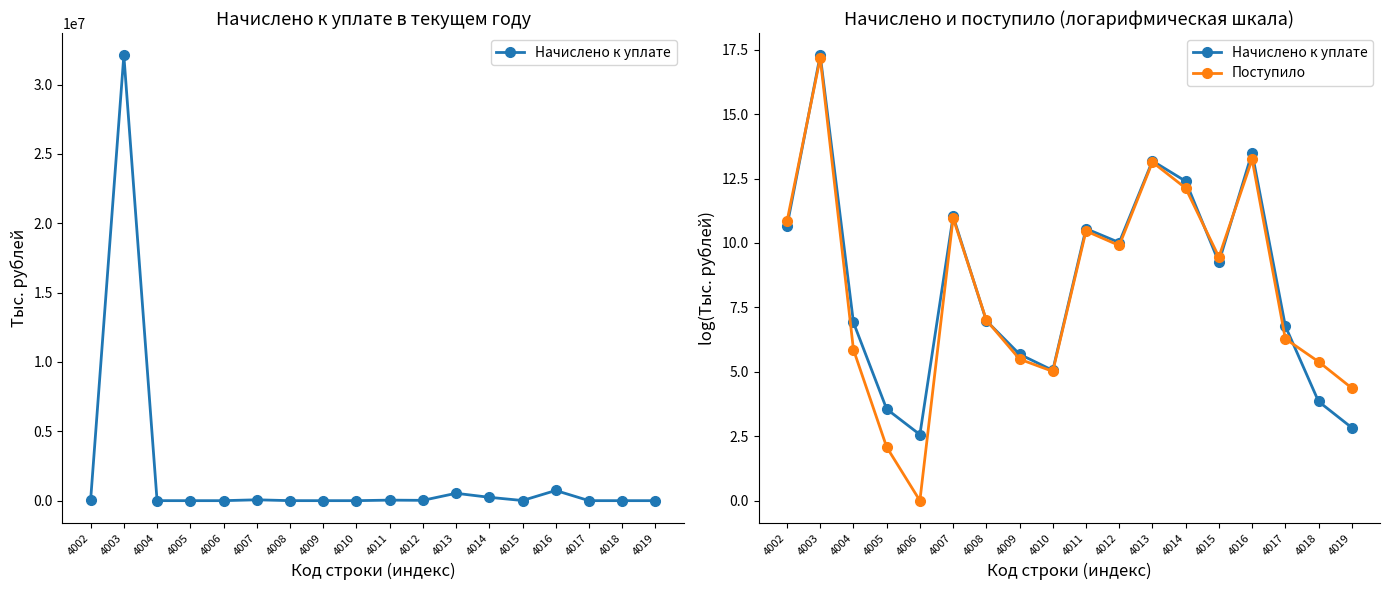

Which has a higher value, 4011 or 4007?

4007